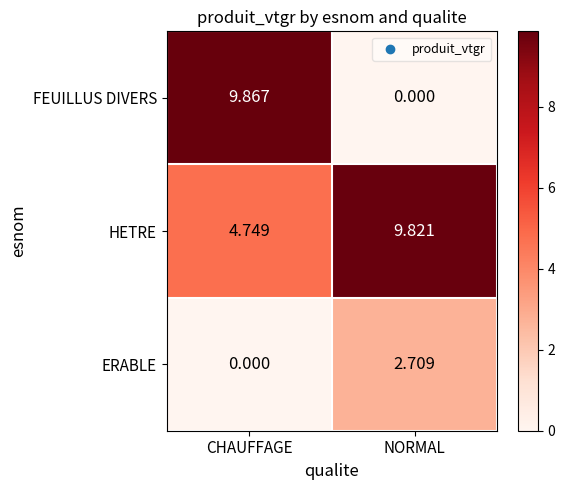

At which label is FEUILLUS DIVERS closest to 4?

NORMAL